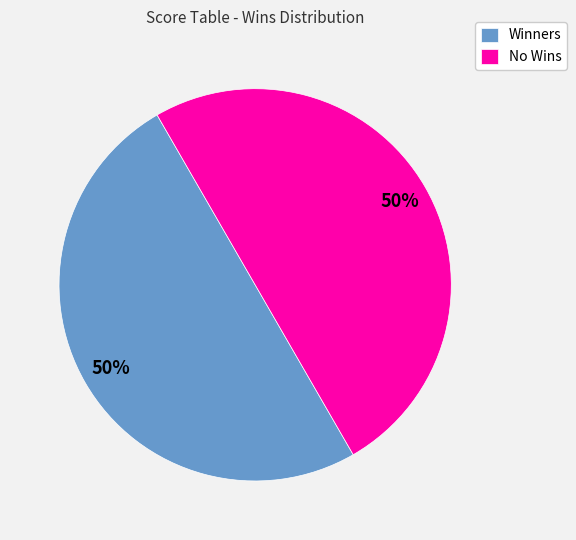

How many segments does this pie chart have?

2